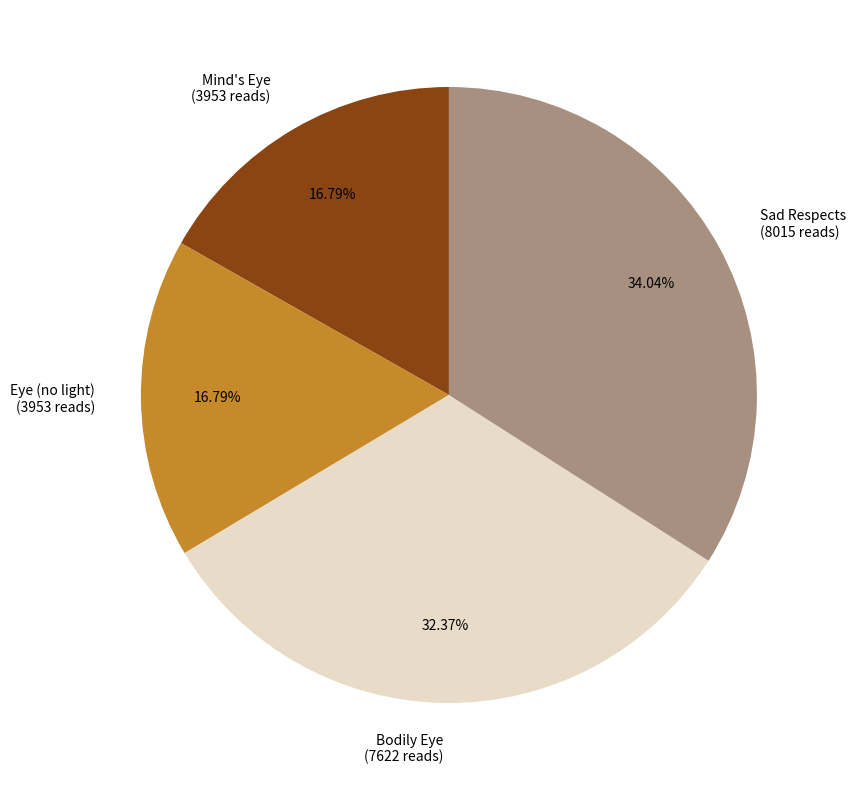

To the nearest percent, what is the average slice percentage?

25%